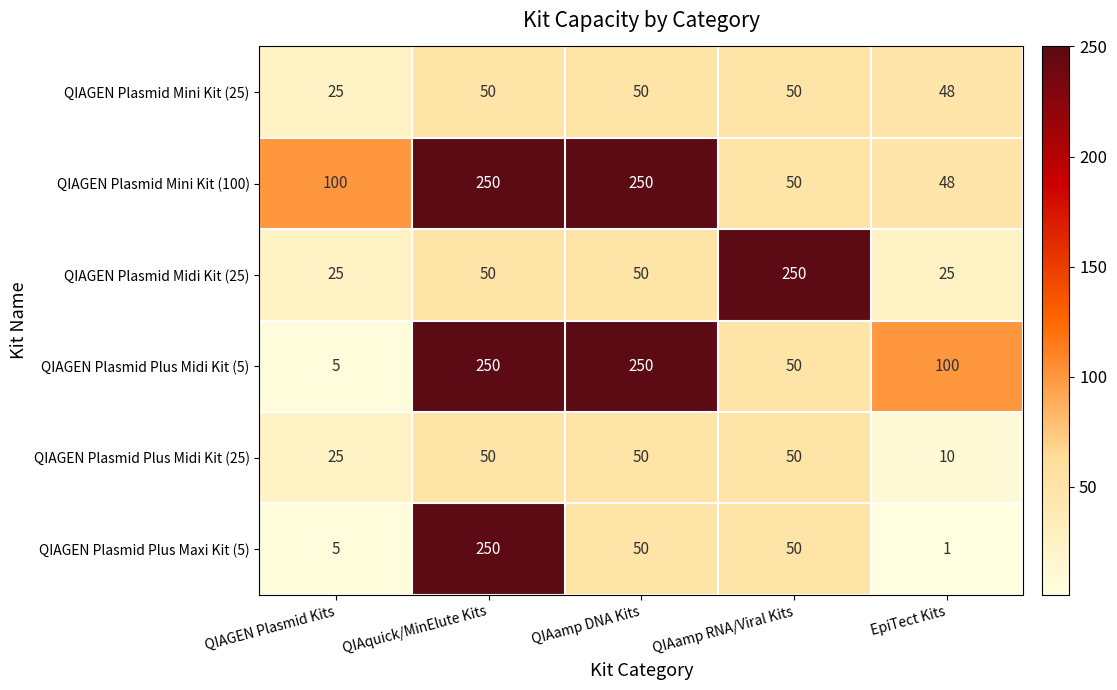

Is it true that QIAGEN Plasmid Midi Kit (25) equals 250 at QIAamp RNA/Viral Kits?

True